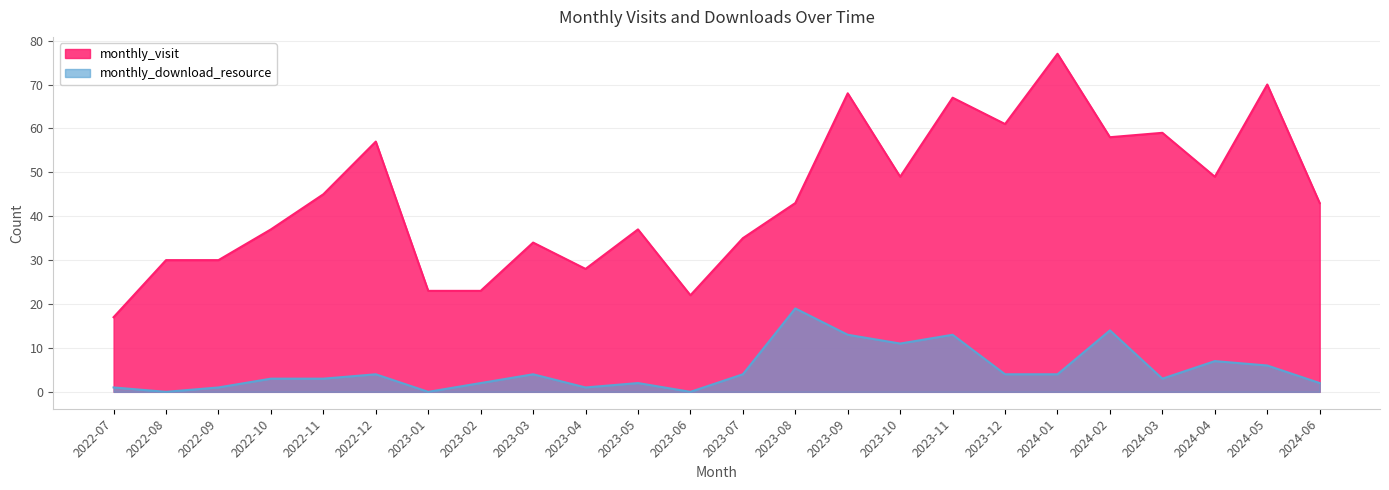

Which series changed the most between 2022-08 and 2024-04?

monthly_visit